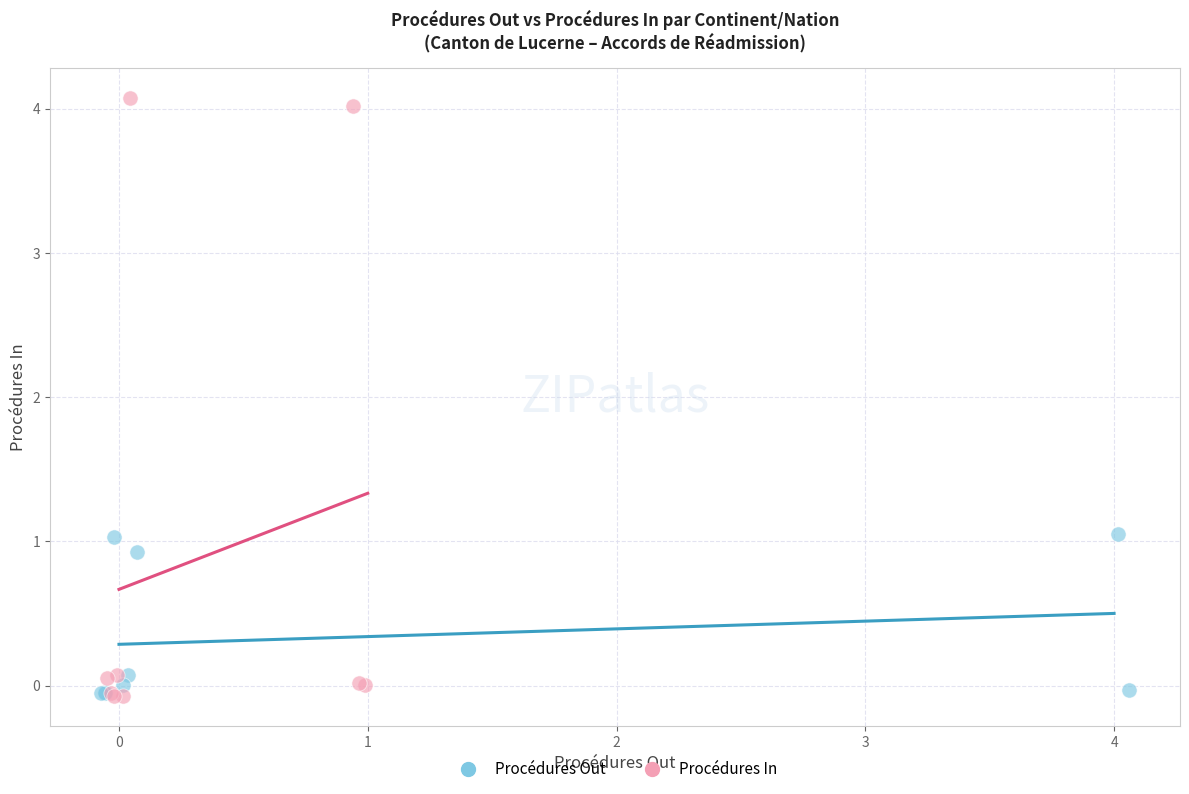

Which series reaches the maximum Y coordinate?

Procédures In